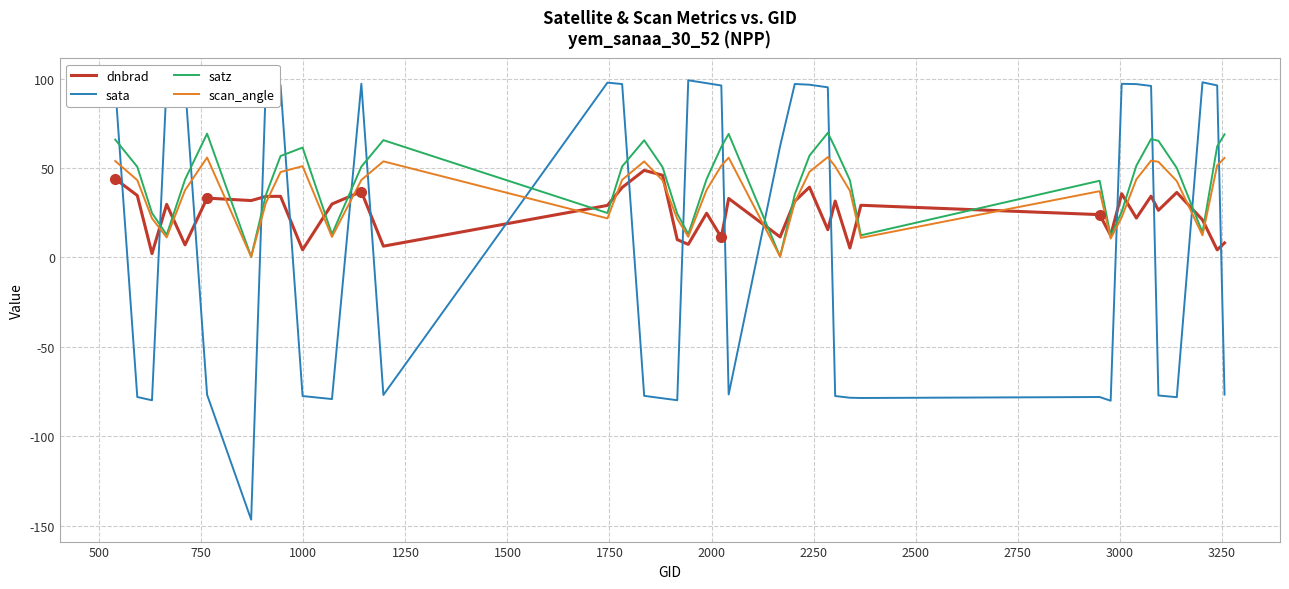

True or false: satz and sata intersect in this chart.

True